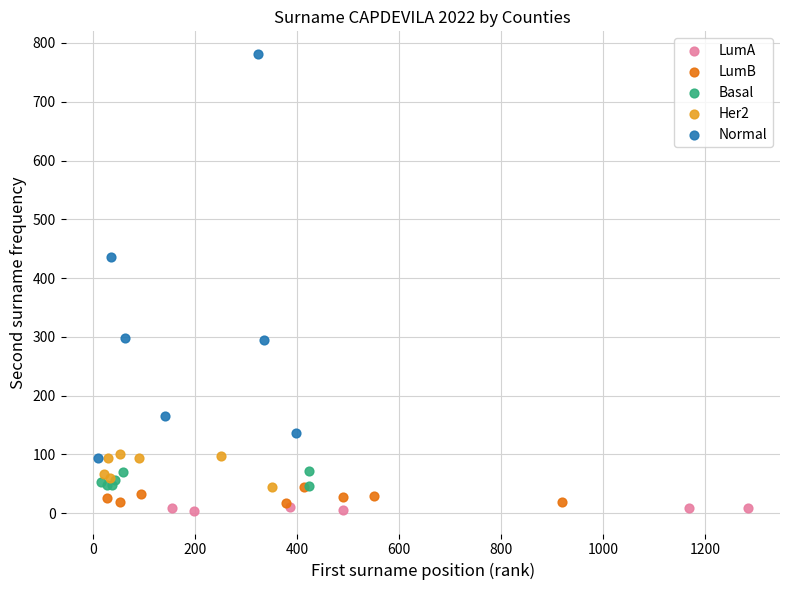

Which series reaches the maximum Y coordinate?

Normal